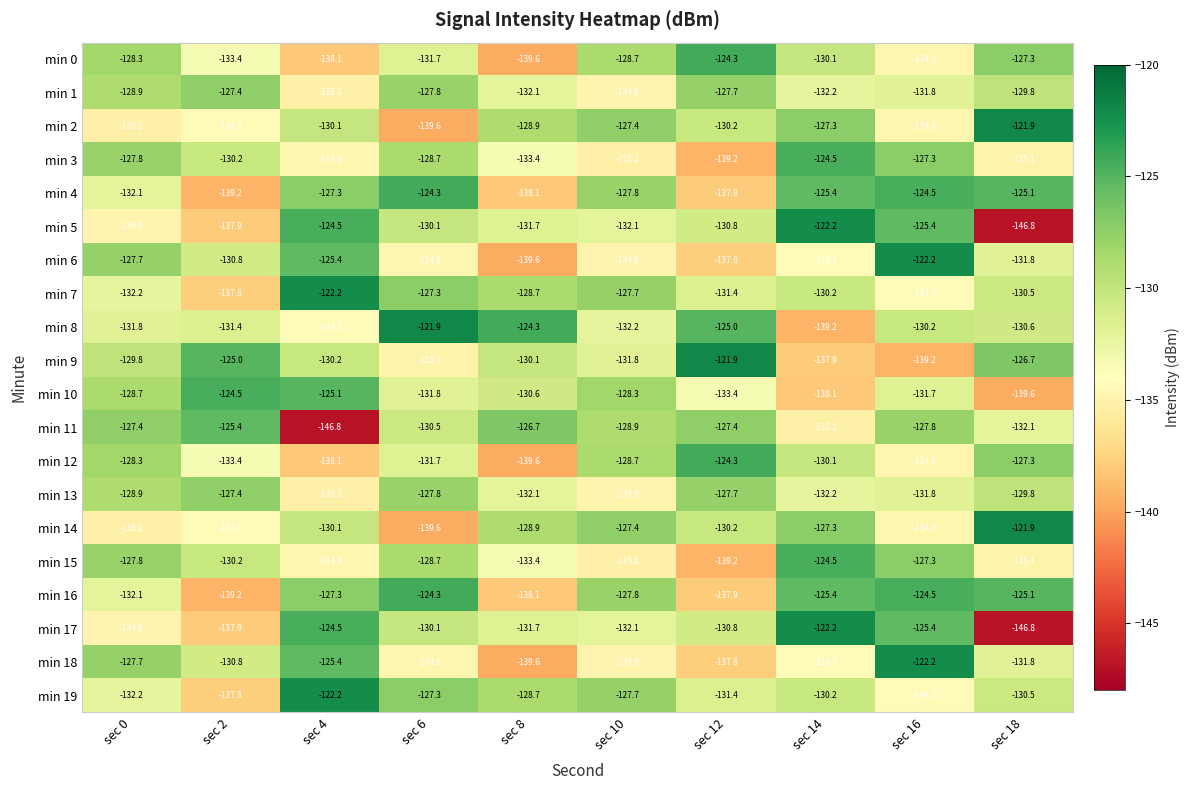

What is the total value across all series at sec 12?

-2626.3